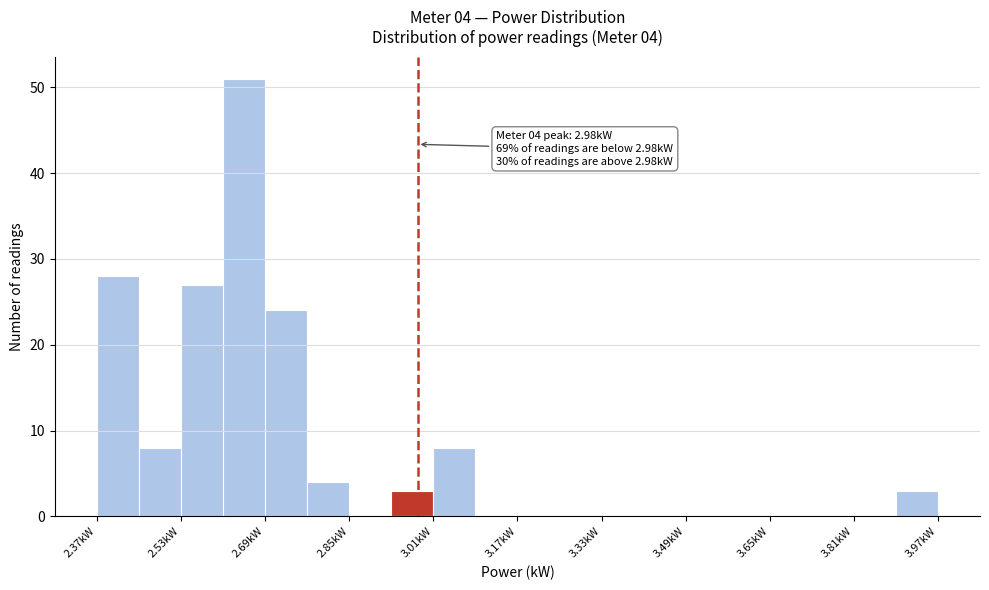

Which range on the x-axis has the tallest bar?

2.61 to 2.69